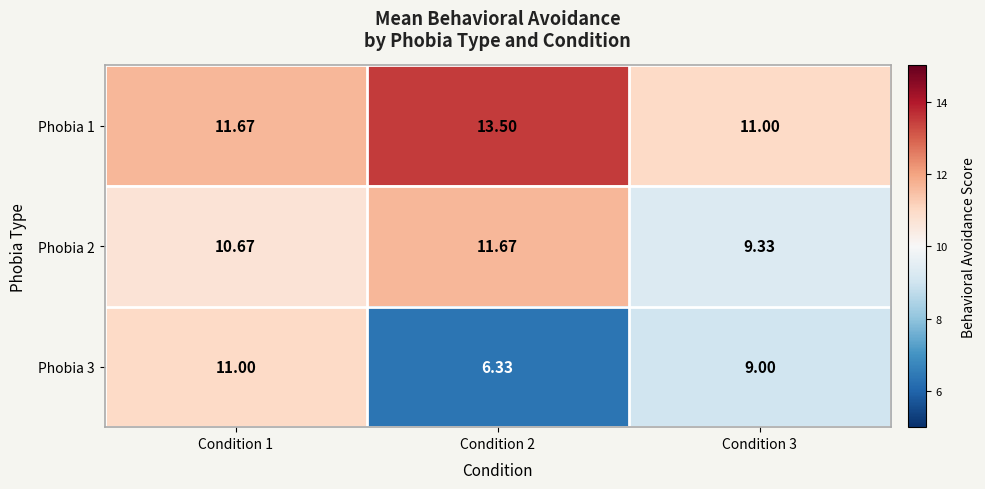

What is the total value across all series at Condition 1?

33.3